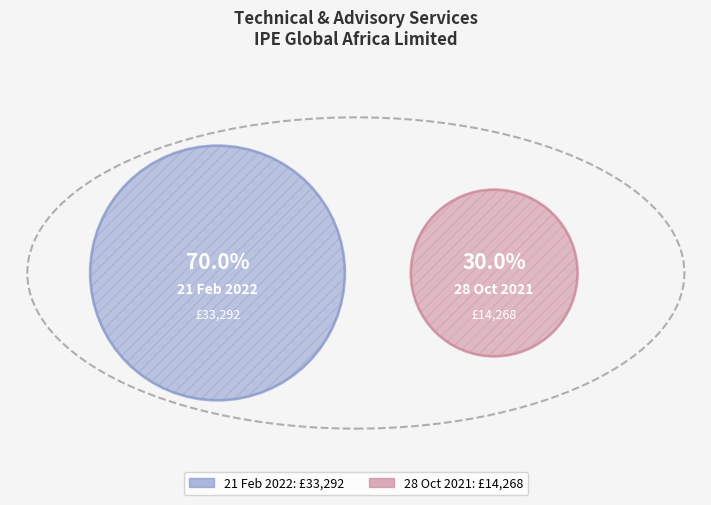

To the nearest percent, what is the combined percentage of 28 Oct 2021 and 21 Feb 2022?

100%